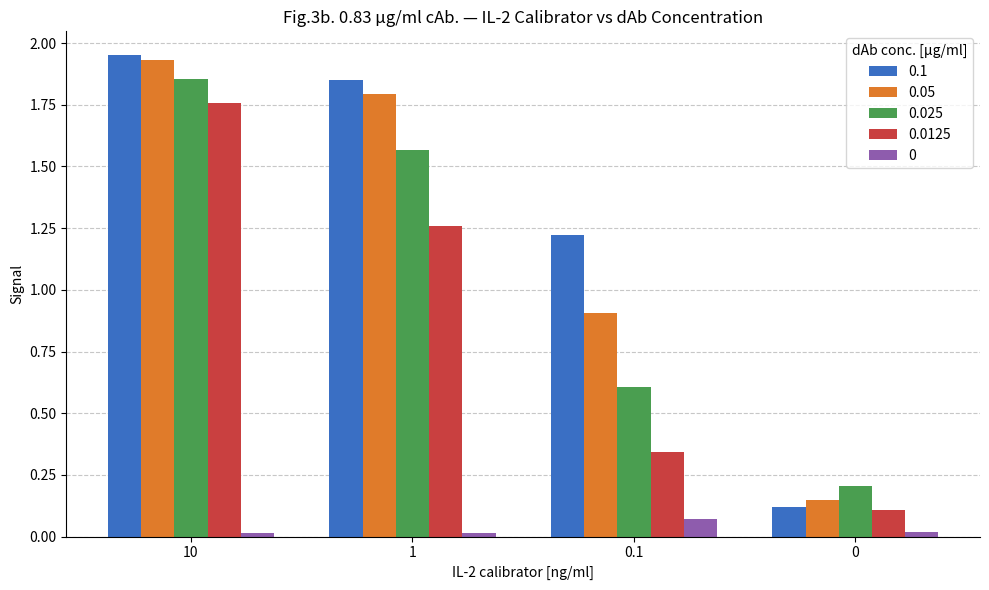

Which category has the highest value across all series?

10